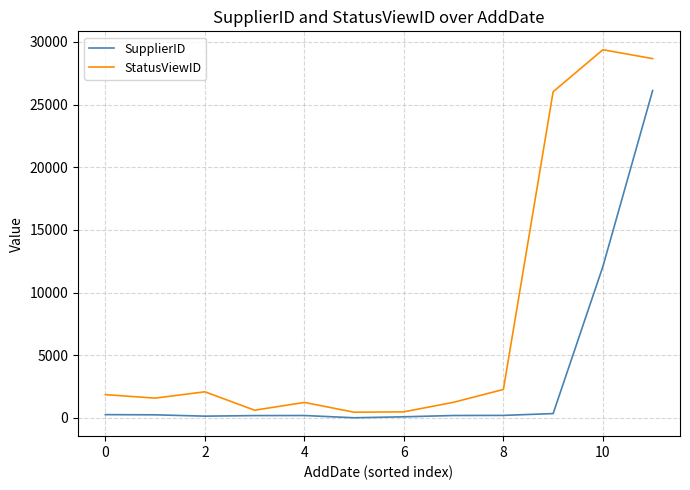

What is the difference between the maximum and minimum values in the StatusViewID series?

28922